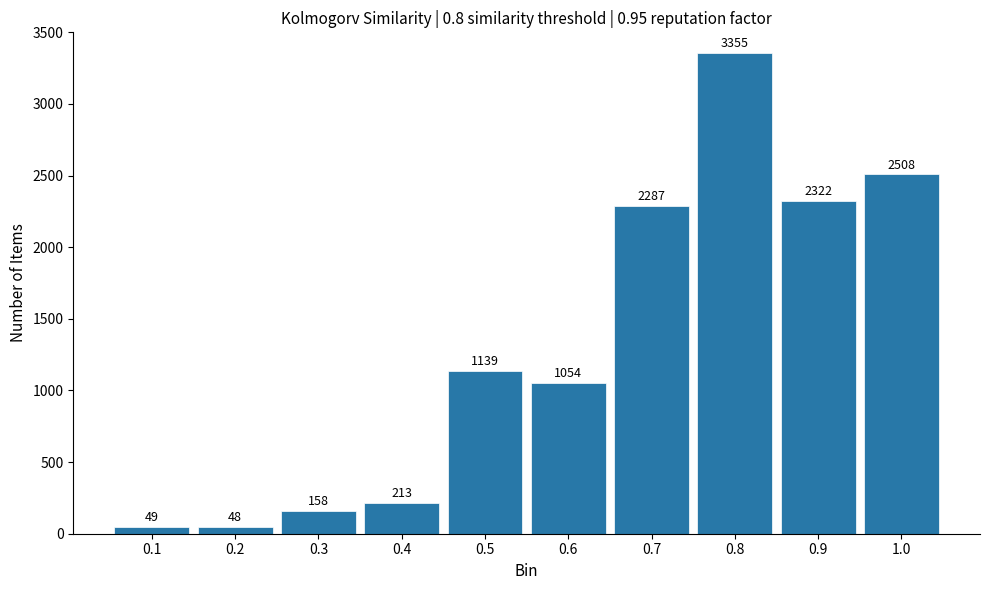

Reading left to right, extract all data points from this chart.

49	48	158	213	1139	1054	2287	3355	2322	2508